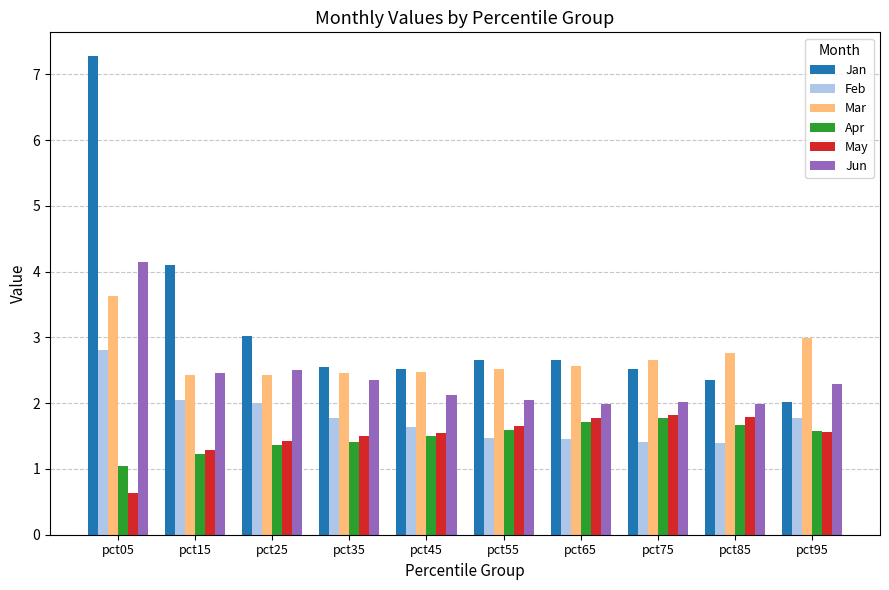

What value does the Apr series have at pct25?

1.4